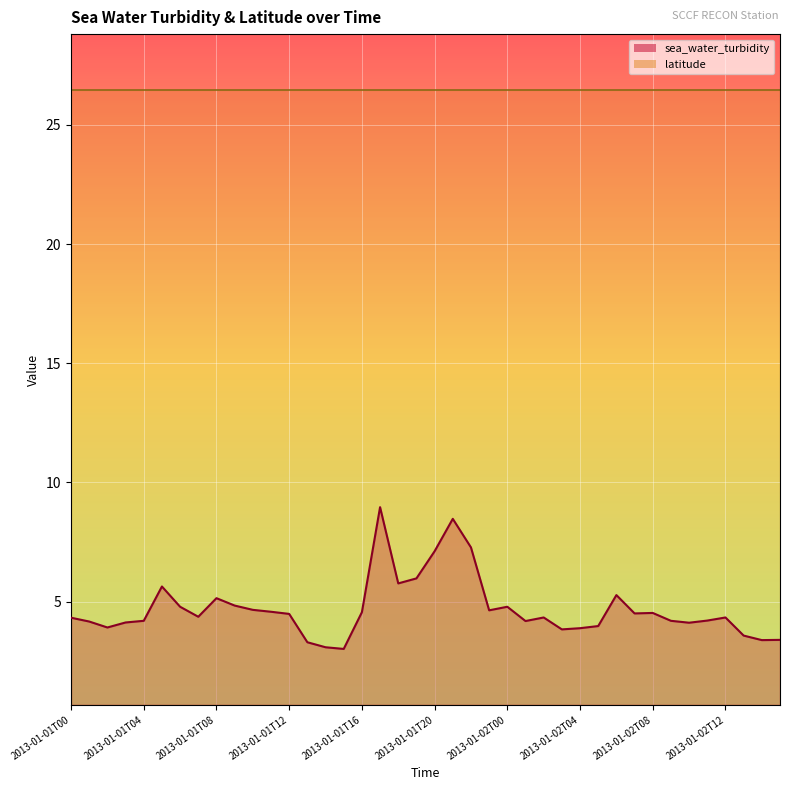

What is the average value?

4.7